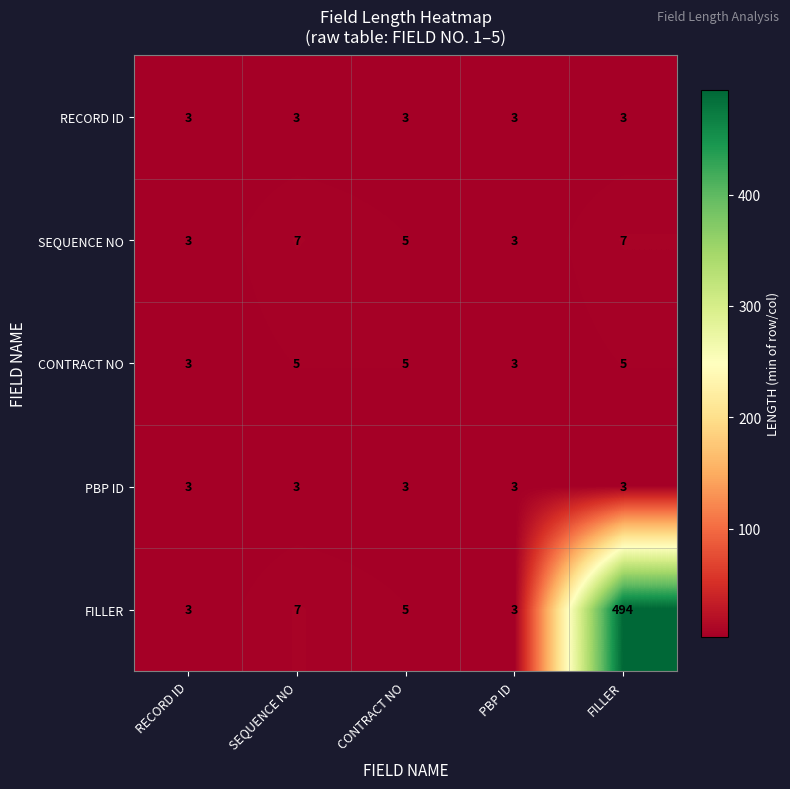

Reading left to right, list all the values displayed in this chart.

RECORD ID: 3	3	3	3	3
SEQUENCE NO: 3	7	5	3	7
CONTRACT NO: 3	5	5	3	5
PBP ID: 3	3	3	3	3
FILLER: 3	7	5	3	494